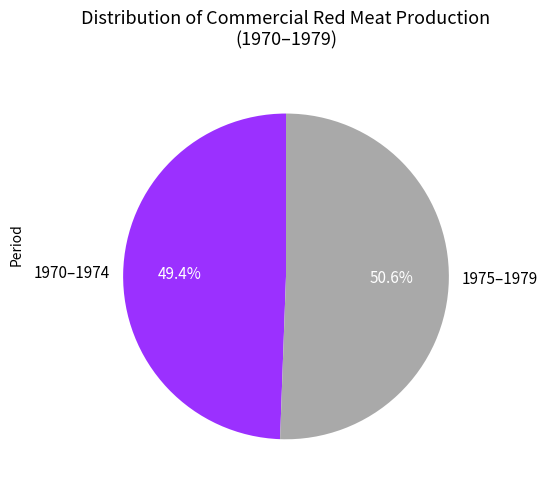

Does any single category account for the majority?

Yes